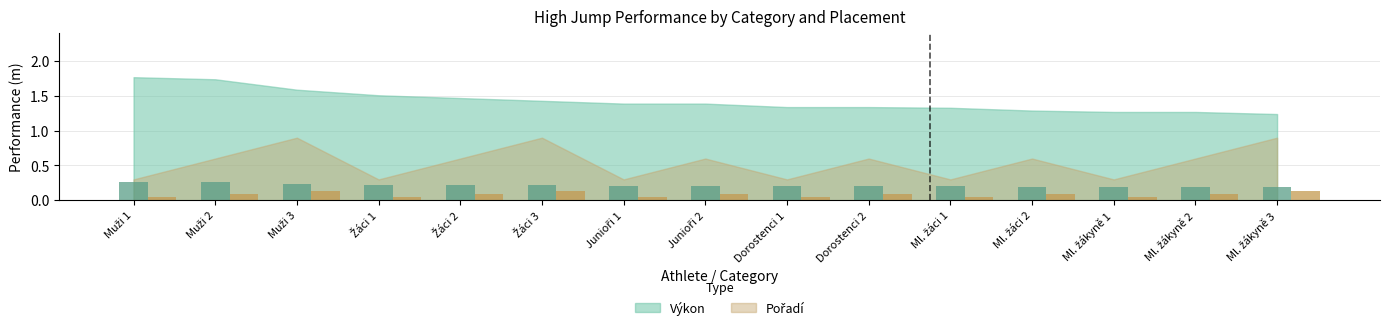

Are the bars grouped side by side (vs. stacked)?

Yes